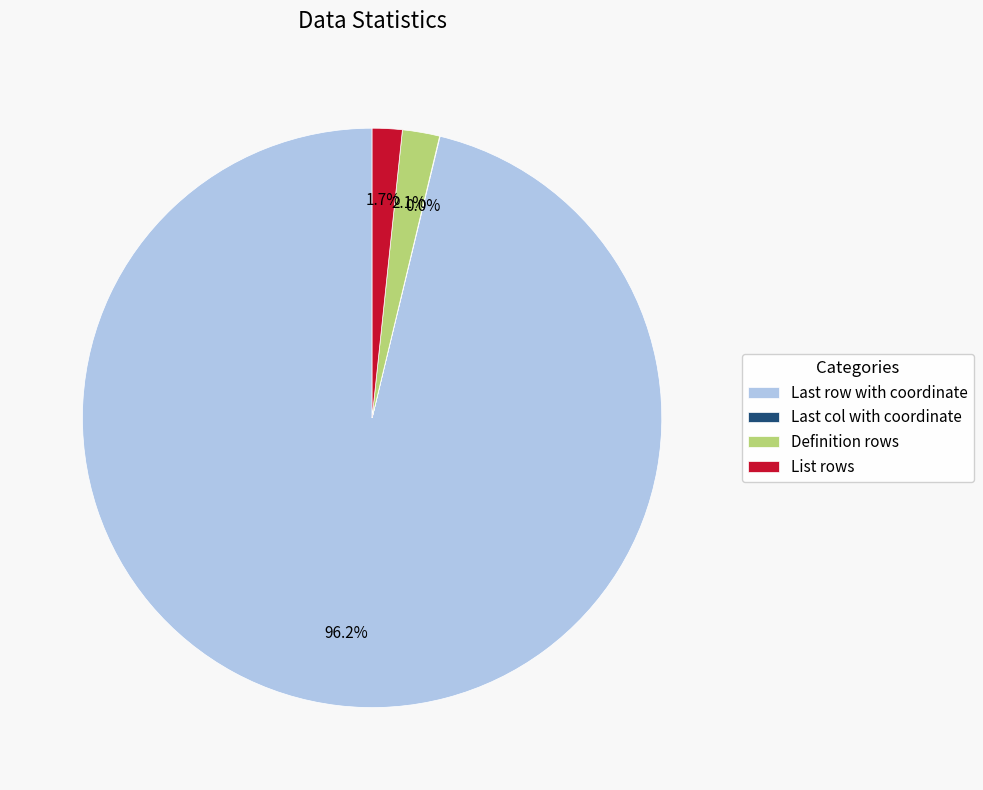

What is the largest slice in the pie chart?

Last row with coordinate